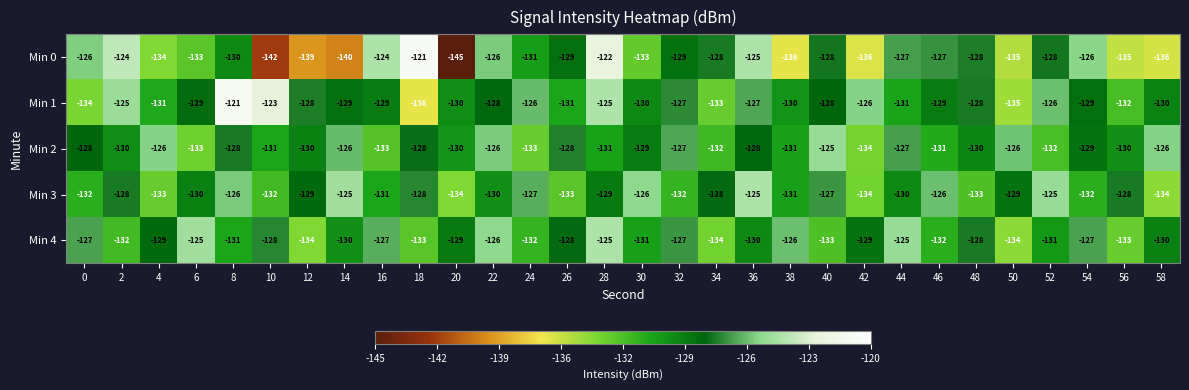

How many values in the Min 2 series are below -129?

15